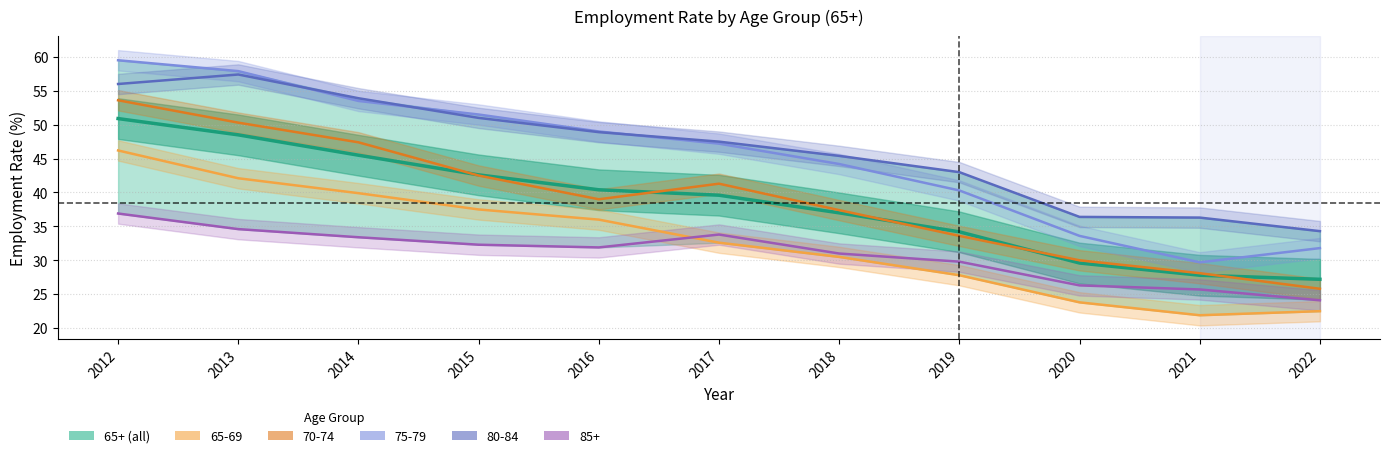

What is the change in value from 2017 to 2022?

-12.4